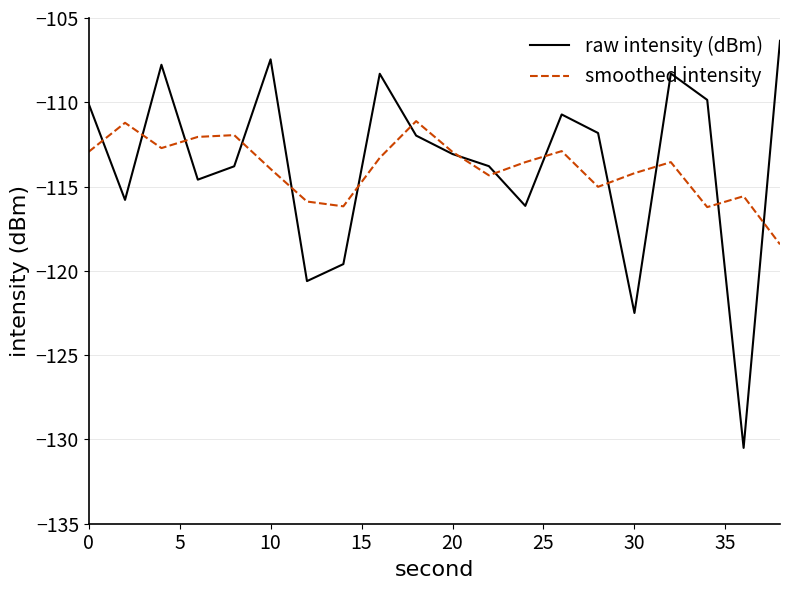

Count the number of categories in the chart.

20